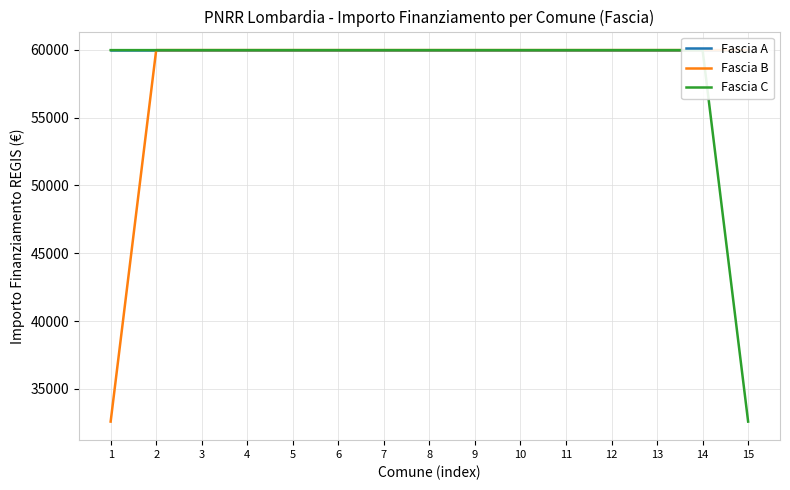

What is the average value of the Fascia A series?

59966